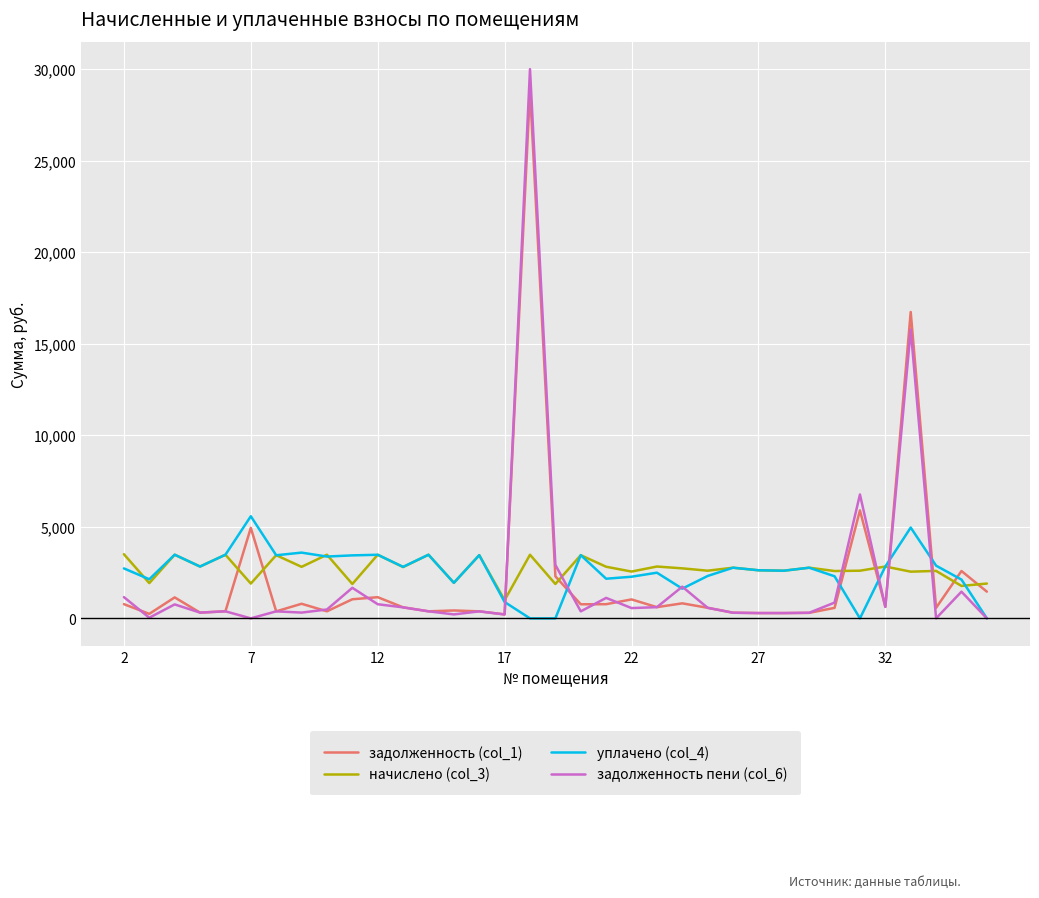

What is the difference between the second highest and second lowest values in the задолженность (col_1) series?

16484.7